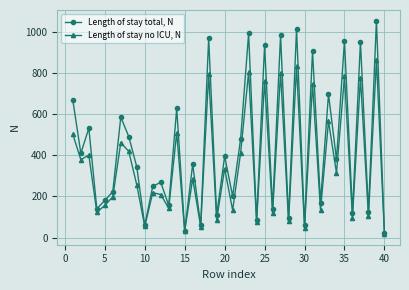

What is the average value of the Length of stay total, N series?

430